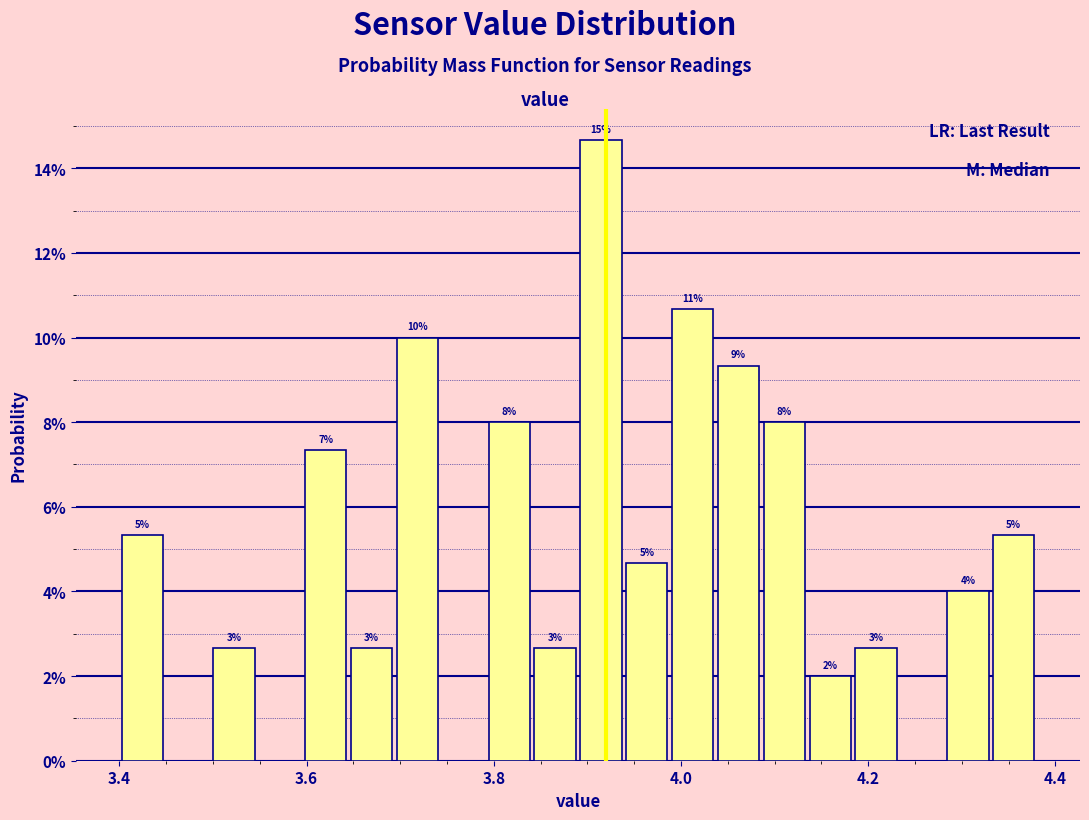

Around what value on the x-axis is the tallest bar? Give the approximate position of its centre, as read against the axis.

3.92